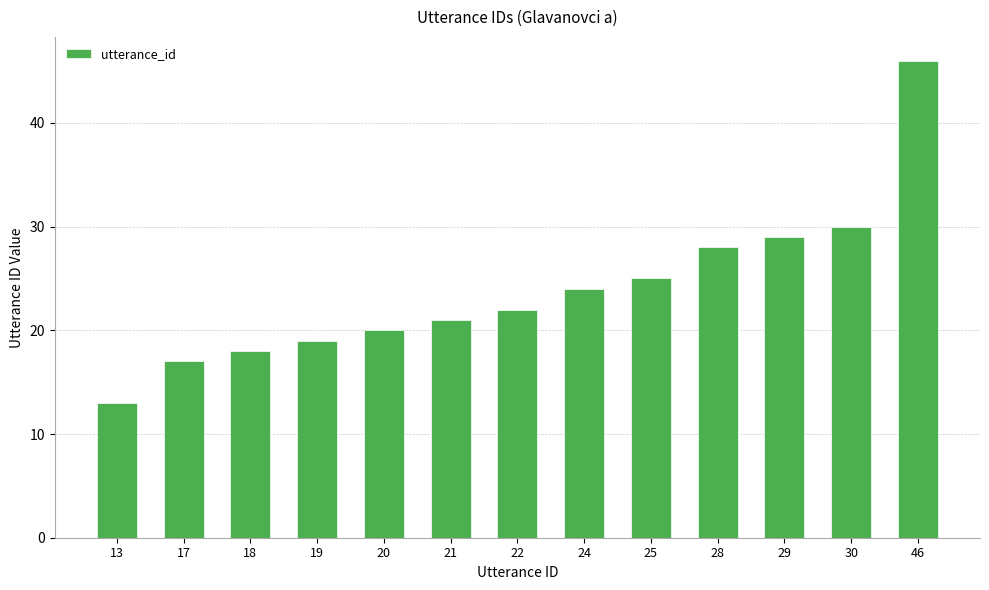

What is the difference between the values at 28 and 17?

11